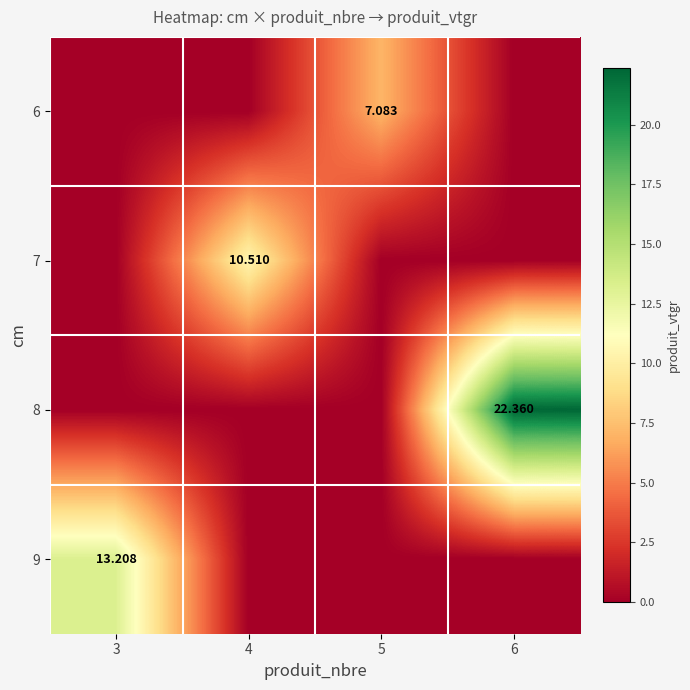

Which label corresponds to the smallest value in the chart?

3